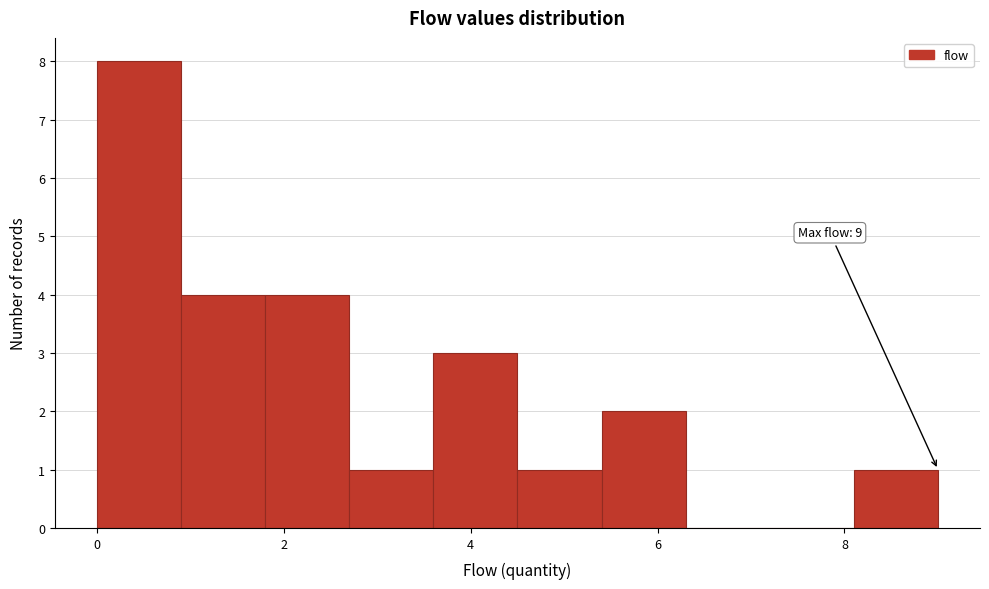

Over which range of the x-axis is the bar tallest?

0.0 to 0.9